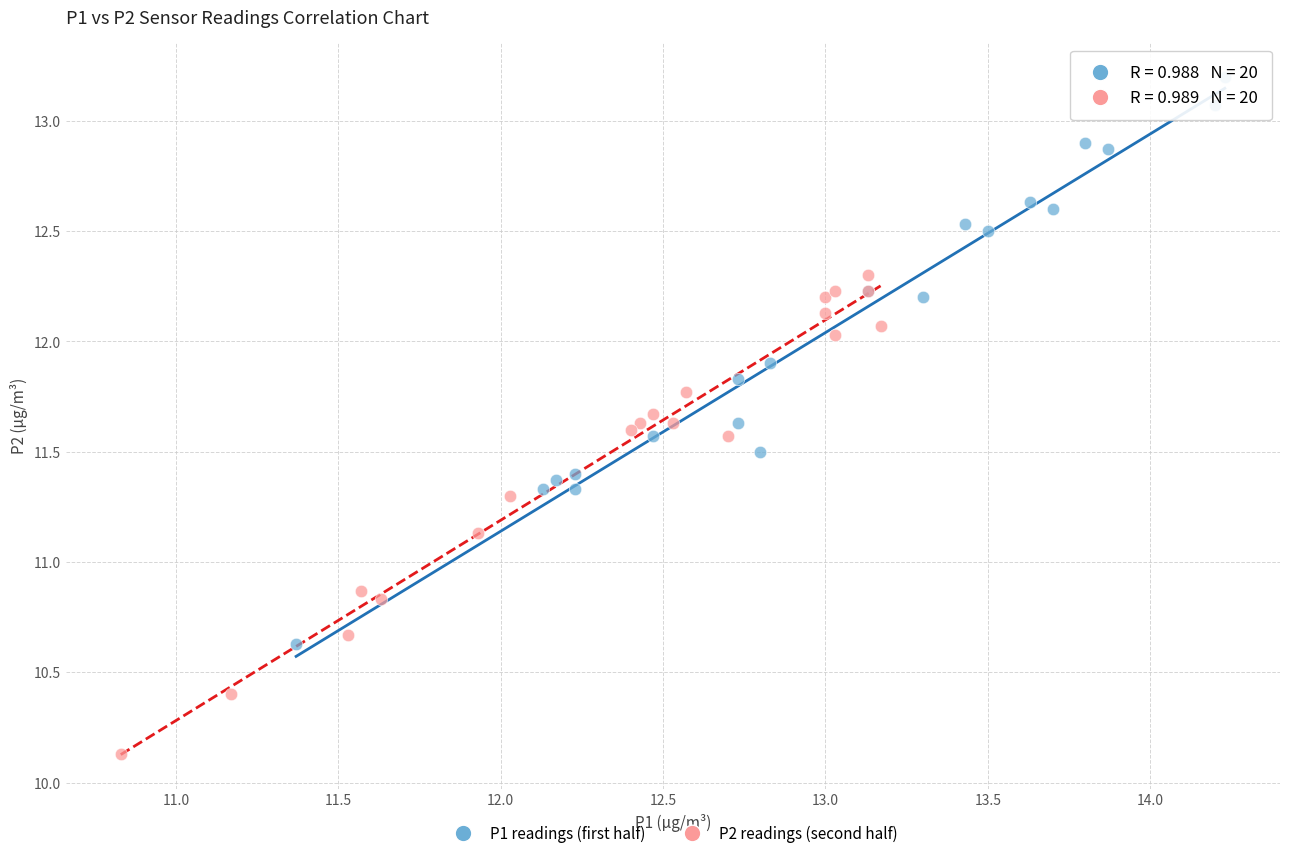

Which series contains the lowest Y value?

P2 readings (second half)